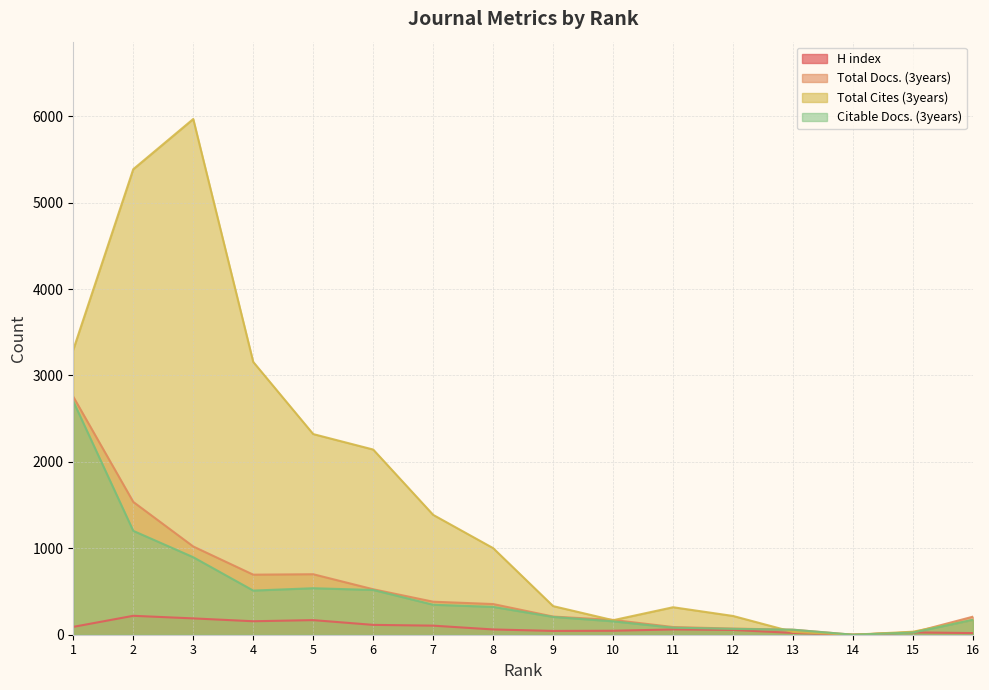

Which series changed the most between 2 and 5?

Total Cites (3years)